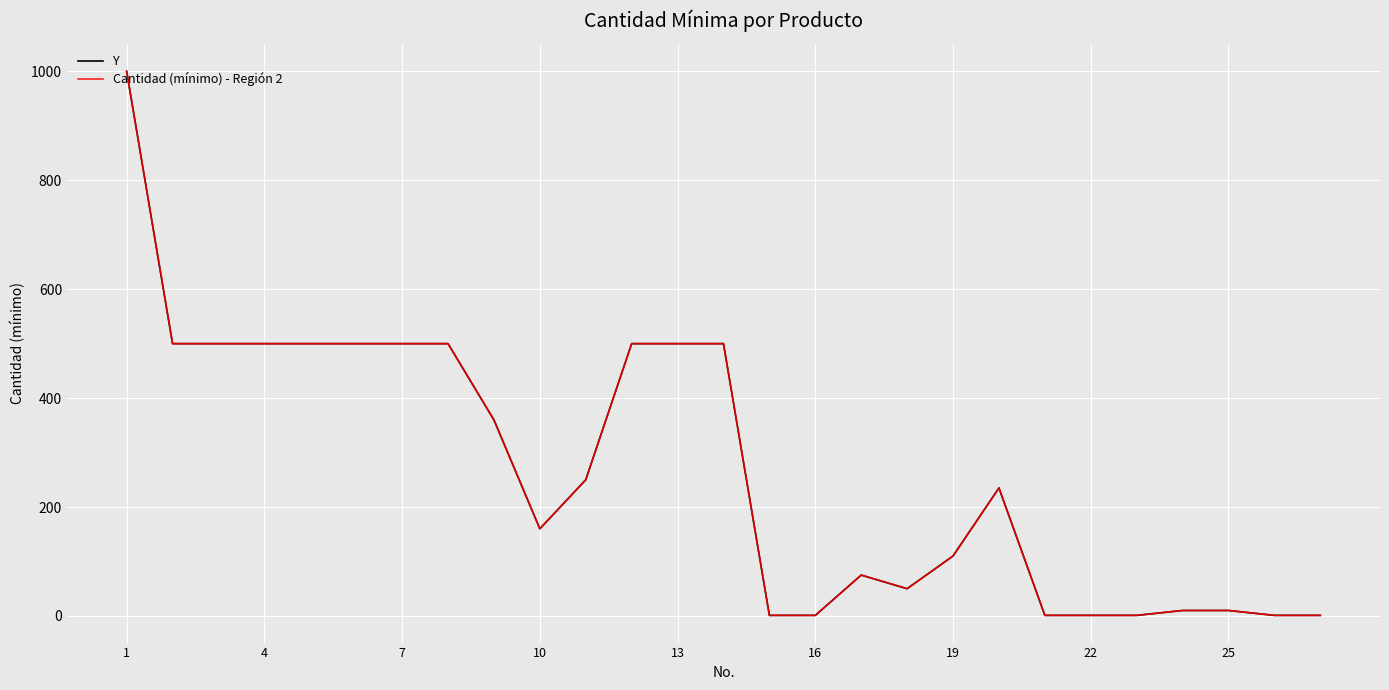

Which series has the widest spread of values?

Y